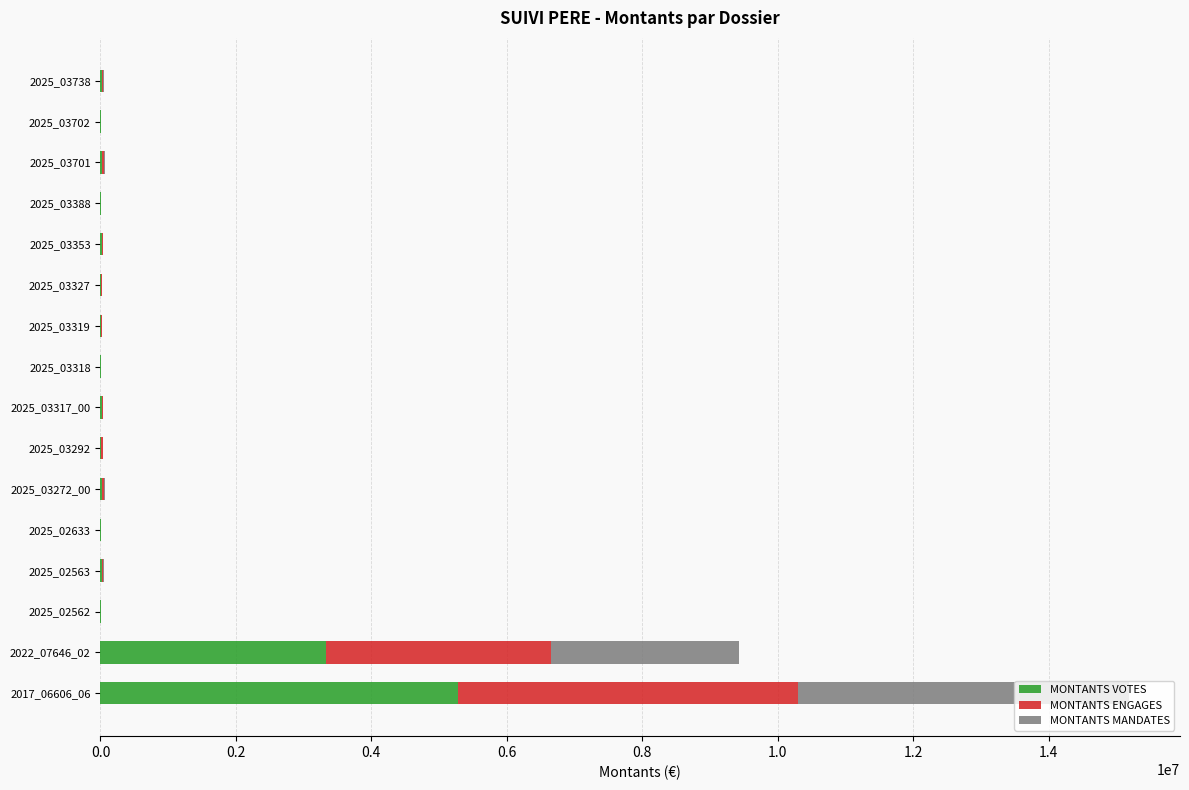

What are all the series names shown in the legend?

MONTANTS VOTES, MONTANTS ENGAGES, MONTANTS MANDATES